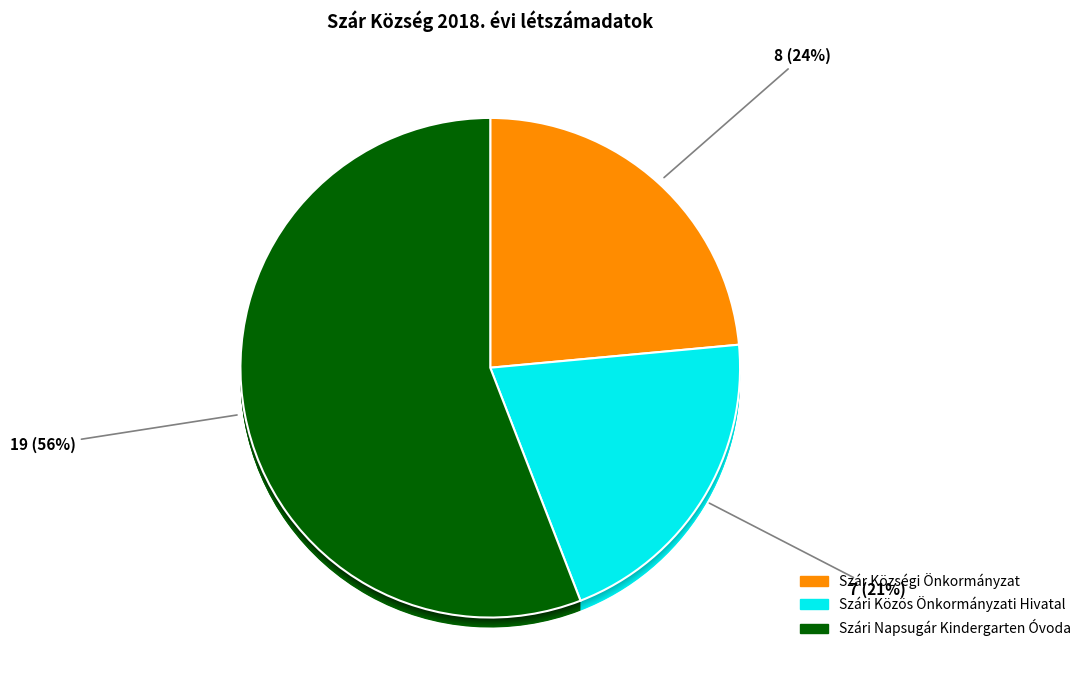

Is the sum of Szár Községi Önkormányzat and Szári Közös Önkormányzati Hivatal greater than half?

No